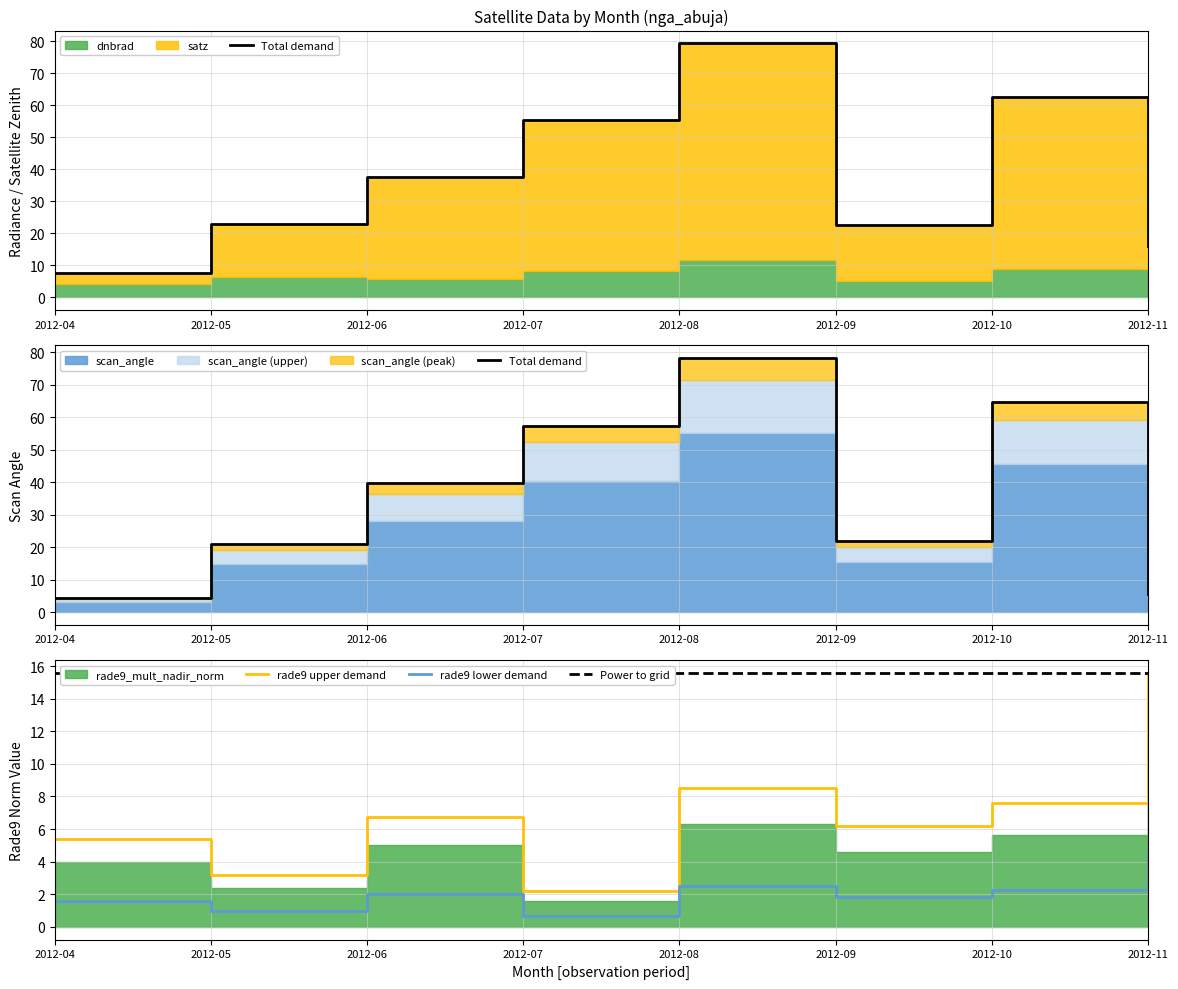

What is the minimum value for rade9 upper demand?

2.2